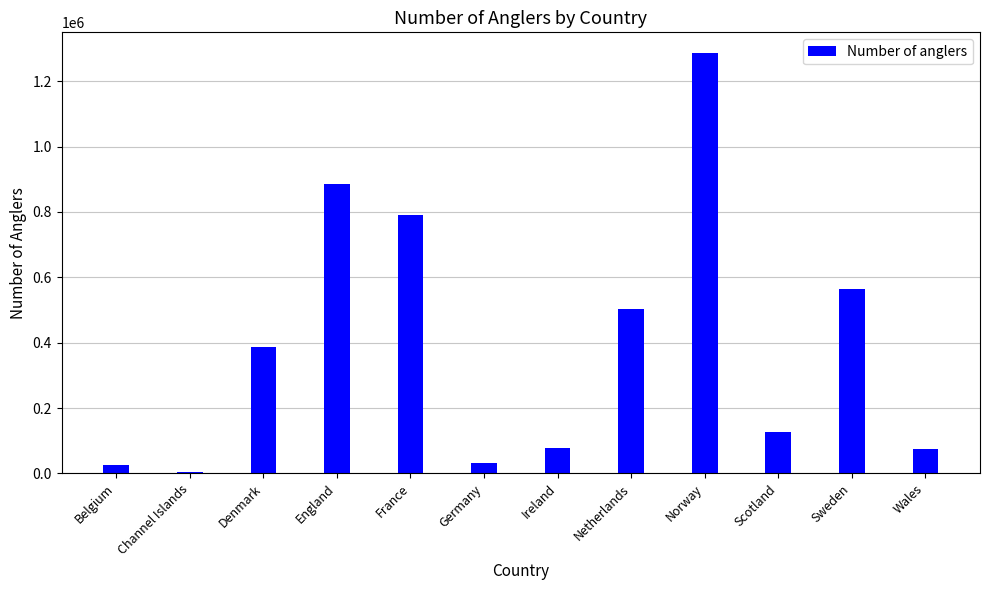

What is the change in value from Scotland to Wales?

-49188.0